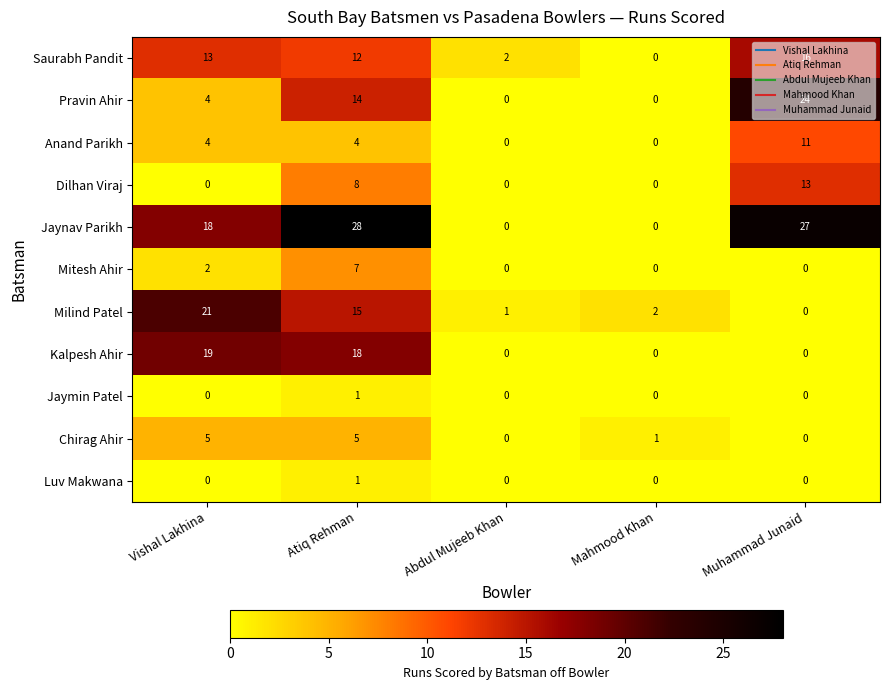

Which series has the largest total across all categories?

Jaynav Parikh